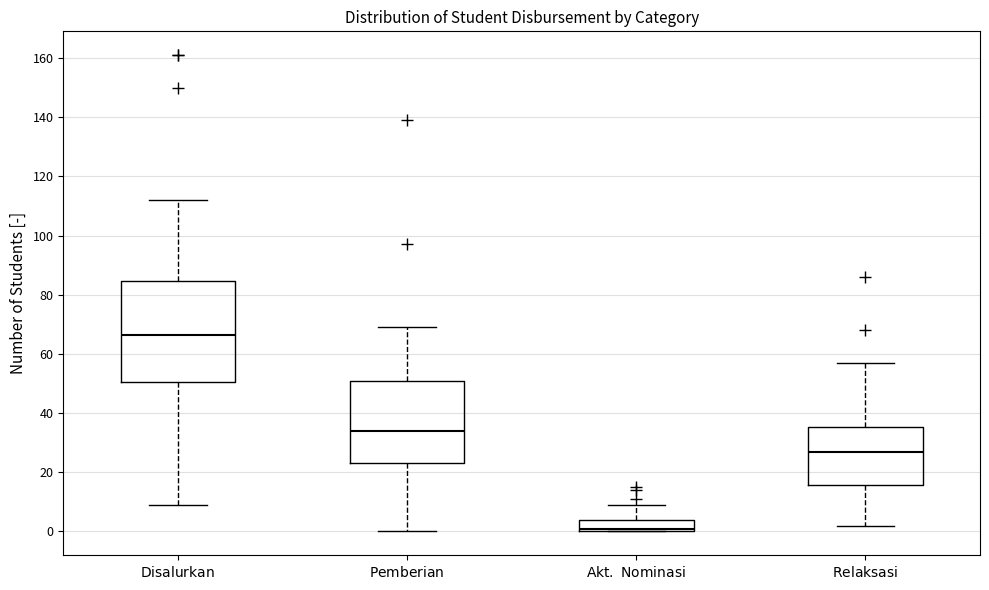

Which box is the tallest, from its lower edge to its upper edge?

$\mathrm{Disalurkan}$